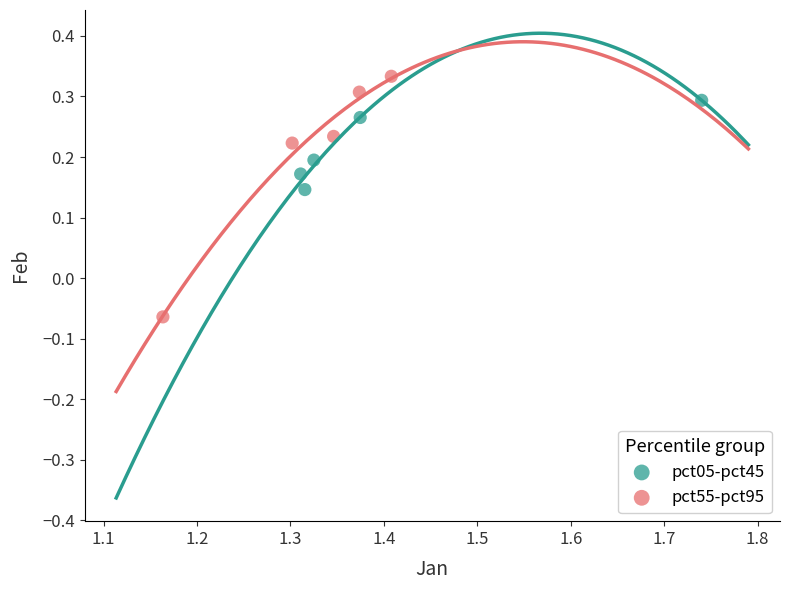

Which series reaches the maximum Y coordinate?

pct55-pct95